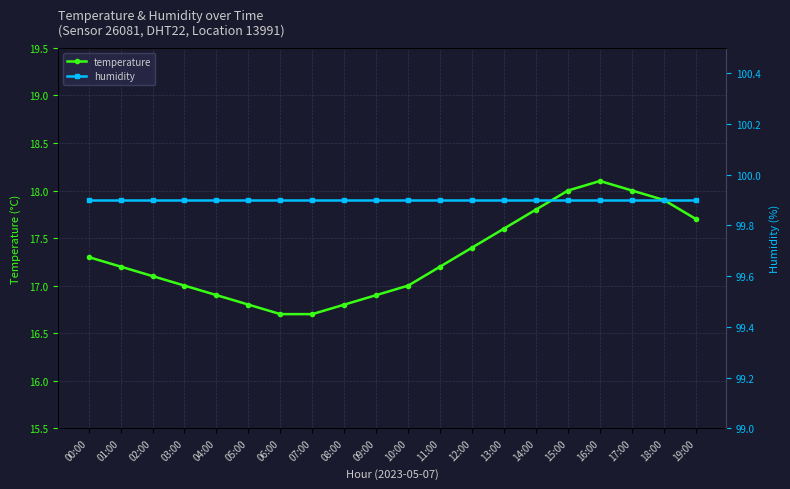

What position from the left is 08:00?

9